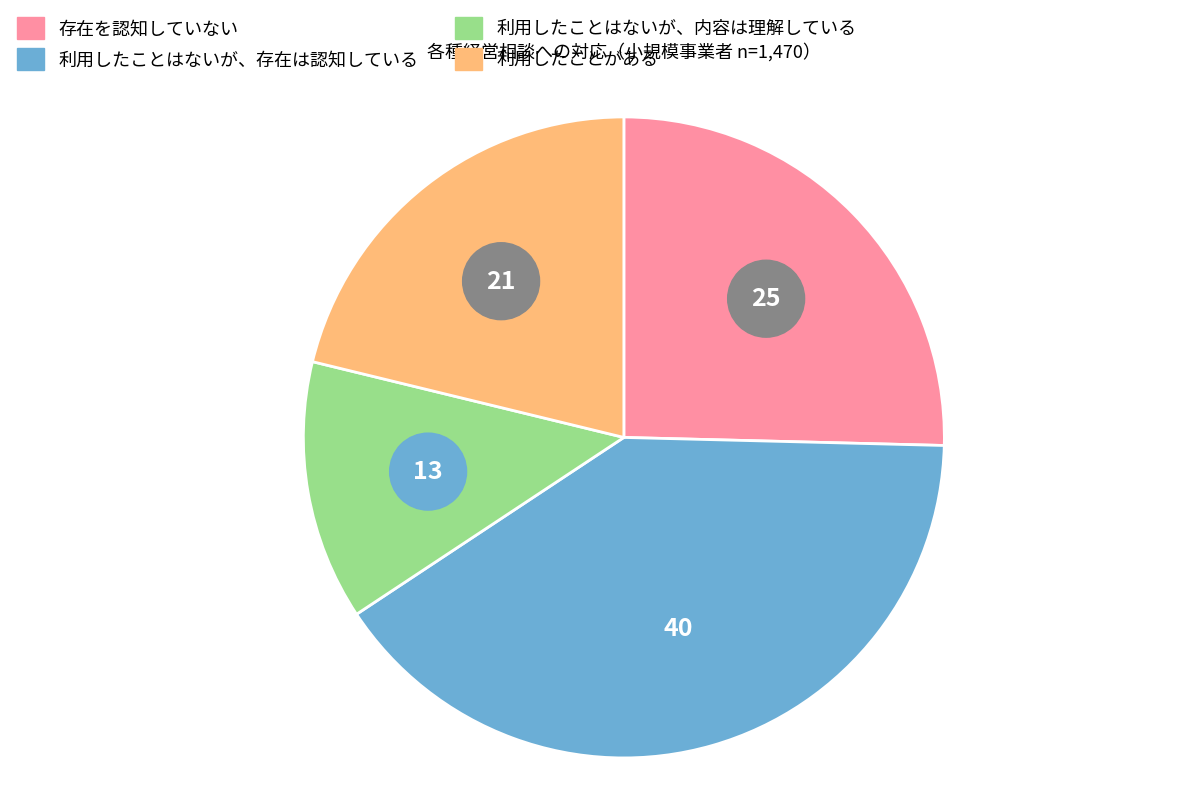

Which has a higher value, 存在を認知していない or 利用したことがある?

存在を認知していない